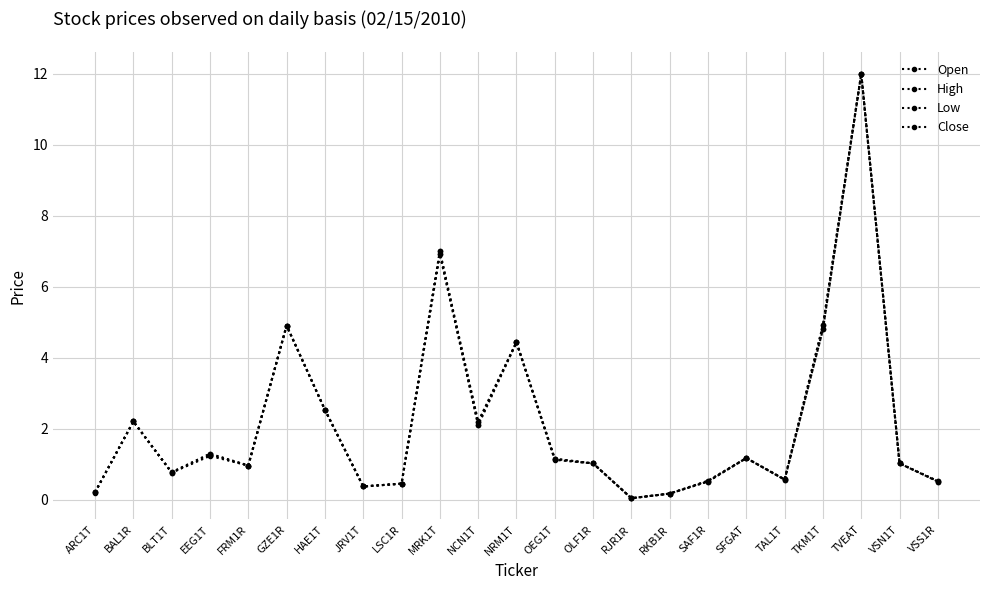

Rank the series at HAE1T from lowest to highest value.

Open, High, Low, Close